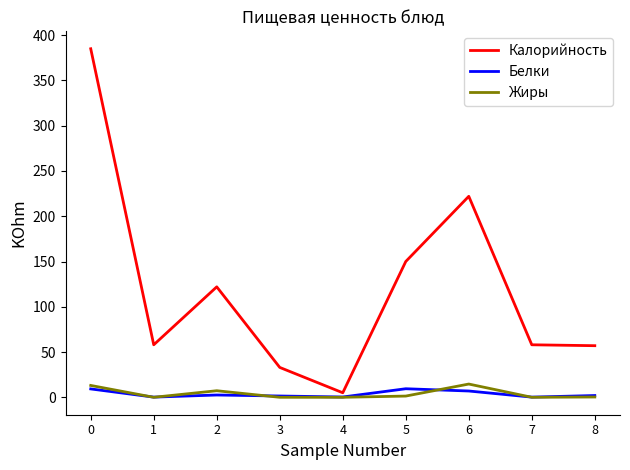

Between 1 and 6, which series saw the biggest shift?

Калорийность